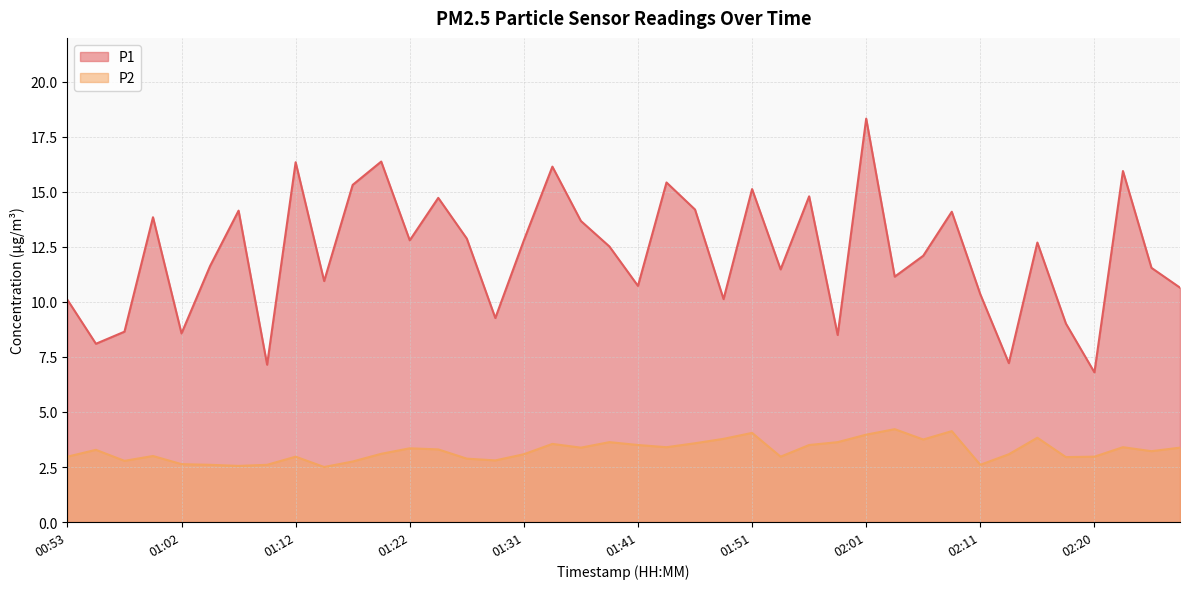

How many values in the P2 series exceed 3?

24